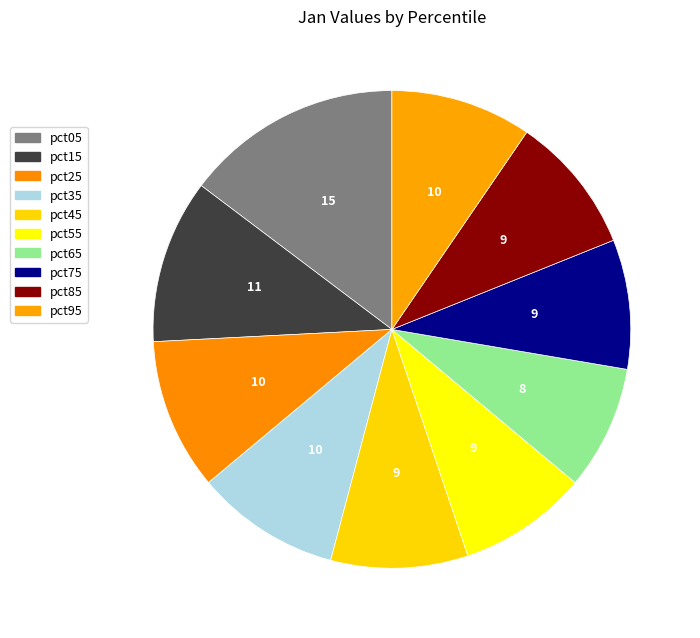

What is the change in value from pct35 to pct55?

-0.1